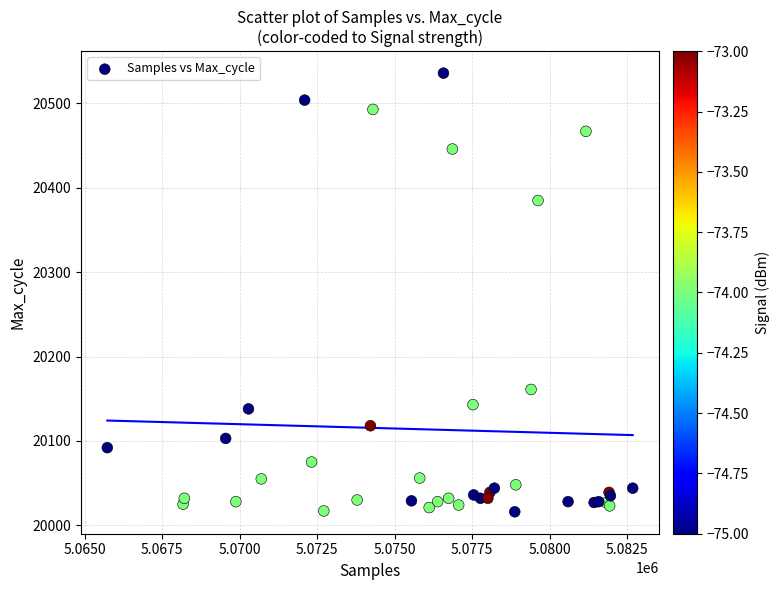

What Y value in the scatter plot is closest to 20276?

20385